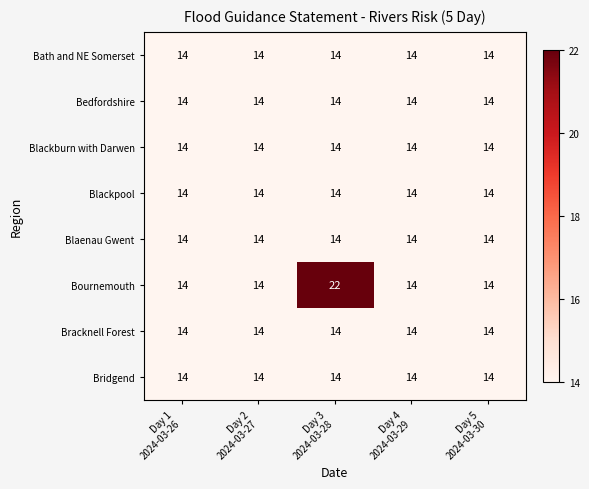

What is the lowest value of the Bracknell Forest series?

14